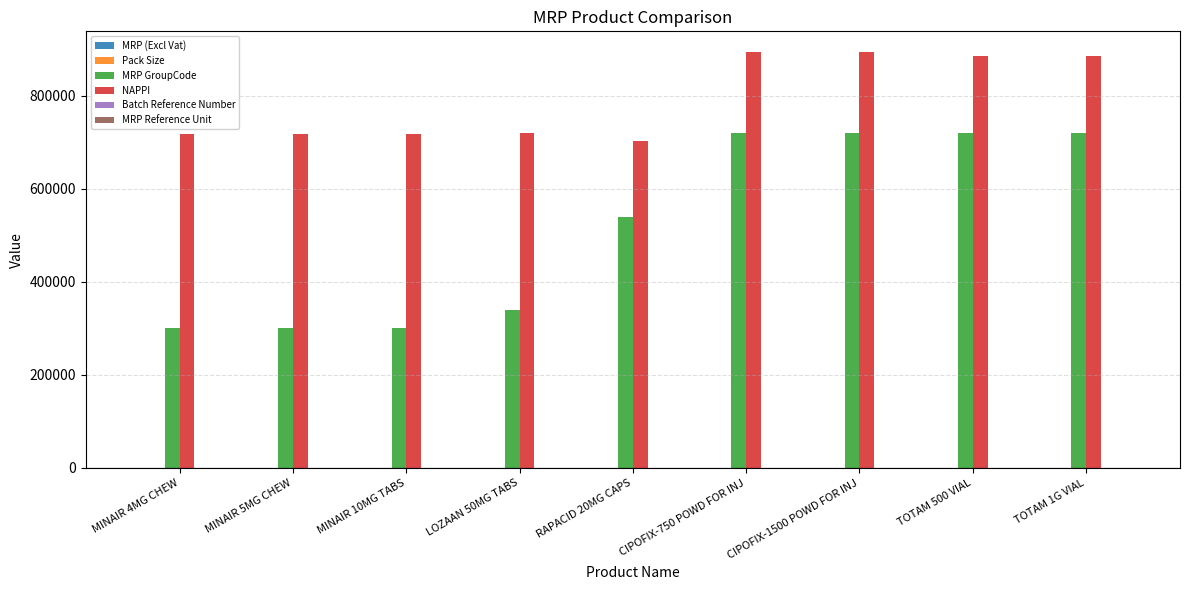

Between MINAIR 4MG CHEW and CIPOFIX-1500 POWD FOR INJ, which series saw the biggest shift?

MRP GroupCode